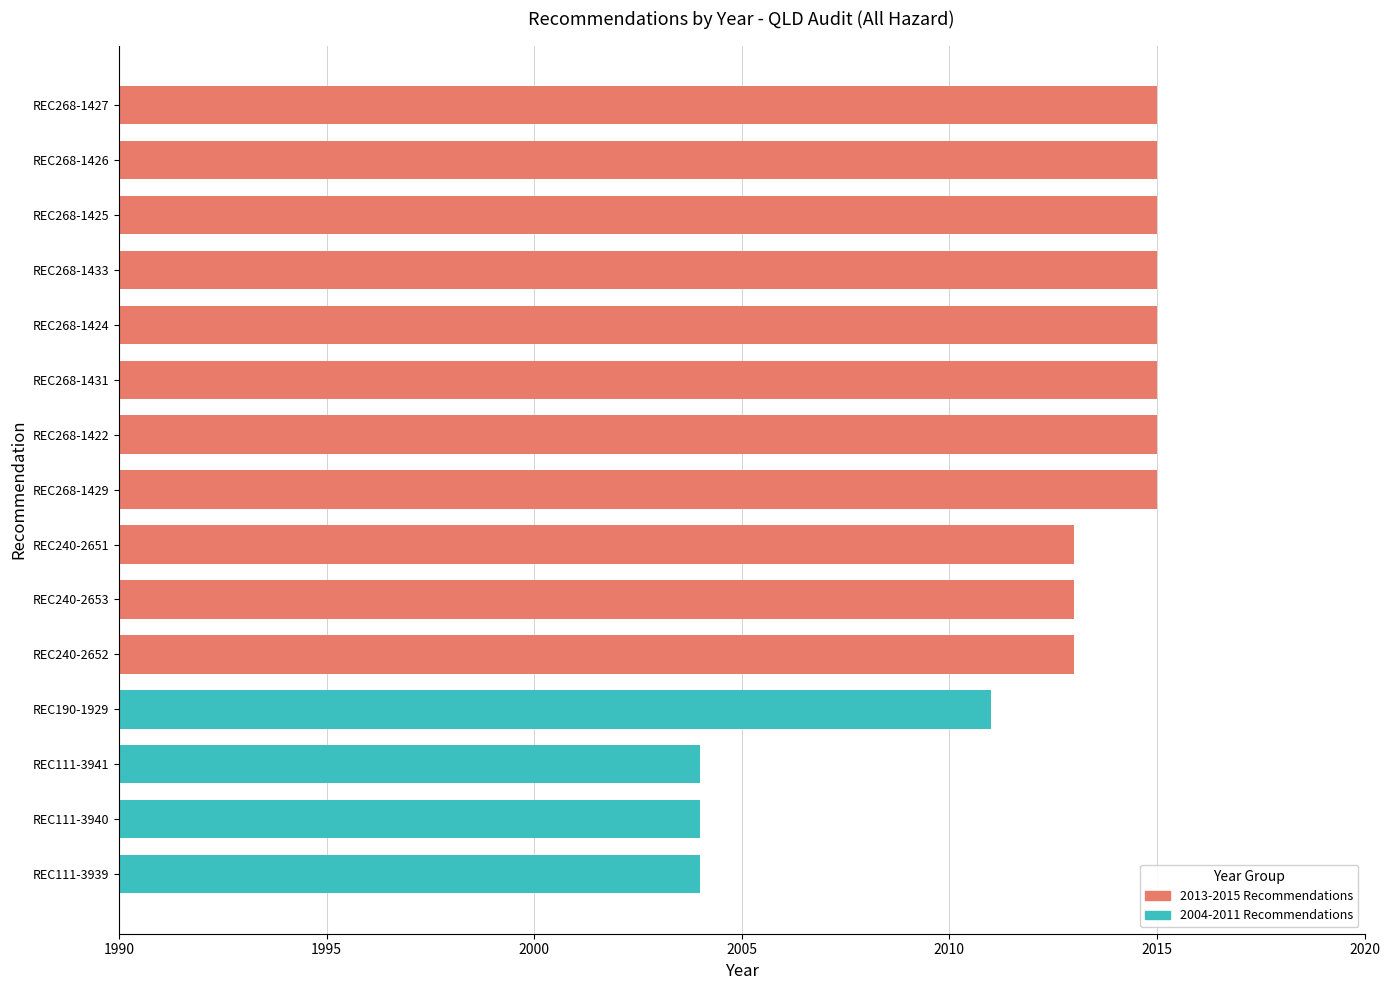

What is the sum of all values?

30182